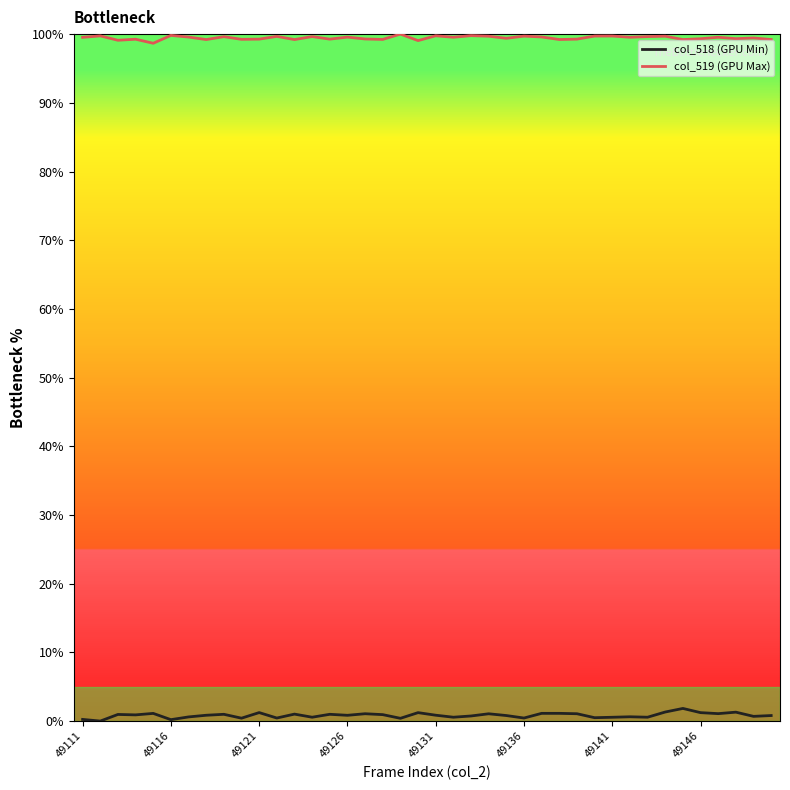

Which series has the largest total across all categories?

col_519 (GPU Max)